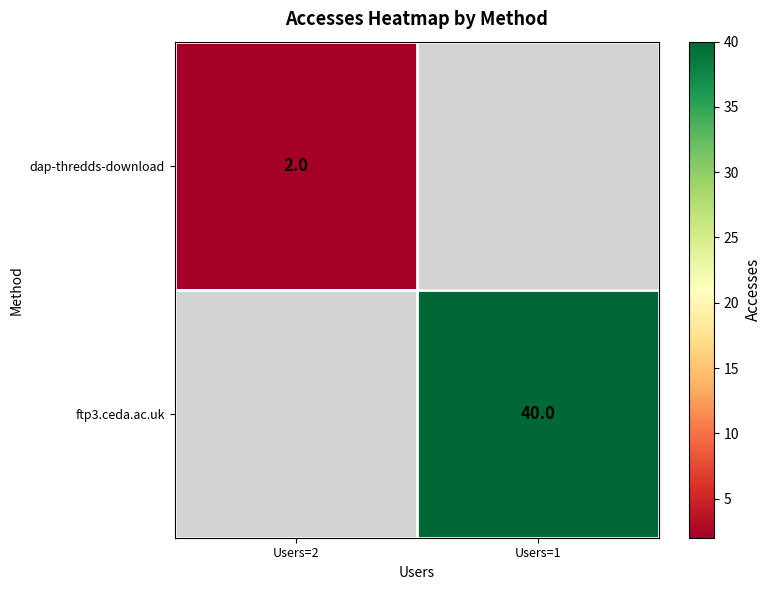

The value of dap-thredds-download at Users=2 is 1. True or false?

False